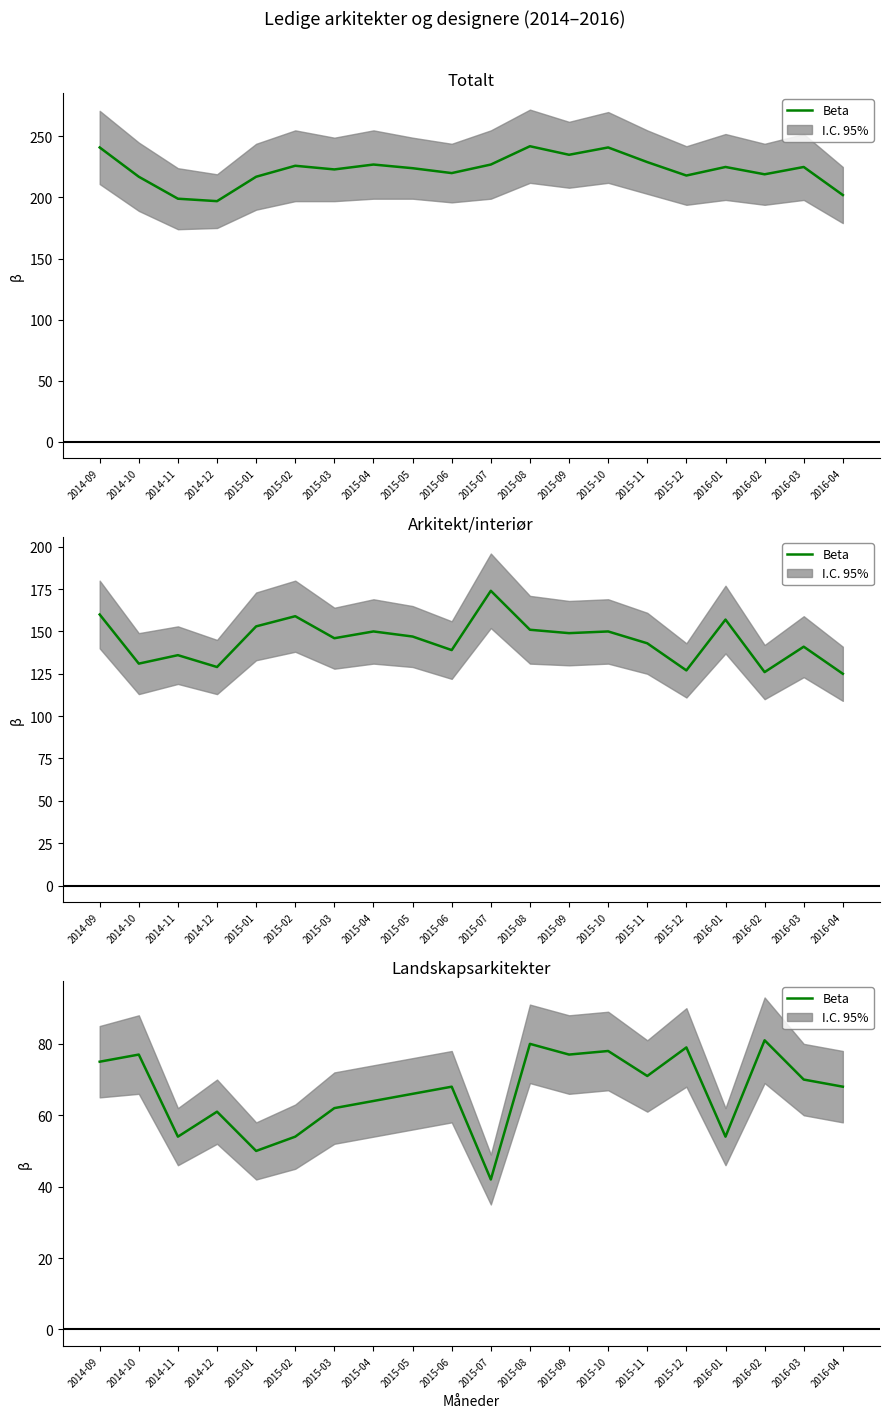

Reading left to right, what are all the values shown in this chart?

2014-09=75	2014-10=77	2014-11=54	2014-12=61	2015-01=50	2015-02=54	2015-03=62	2015-04=64	2015-05=66	2015-06=68	2015-07=42	2015-08=80	2015-09=77	2015-10=78	2015-11=71	2015-12=79	2016-01=54	2016-02=81	2016-03=70	2016-04=68